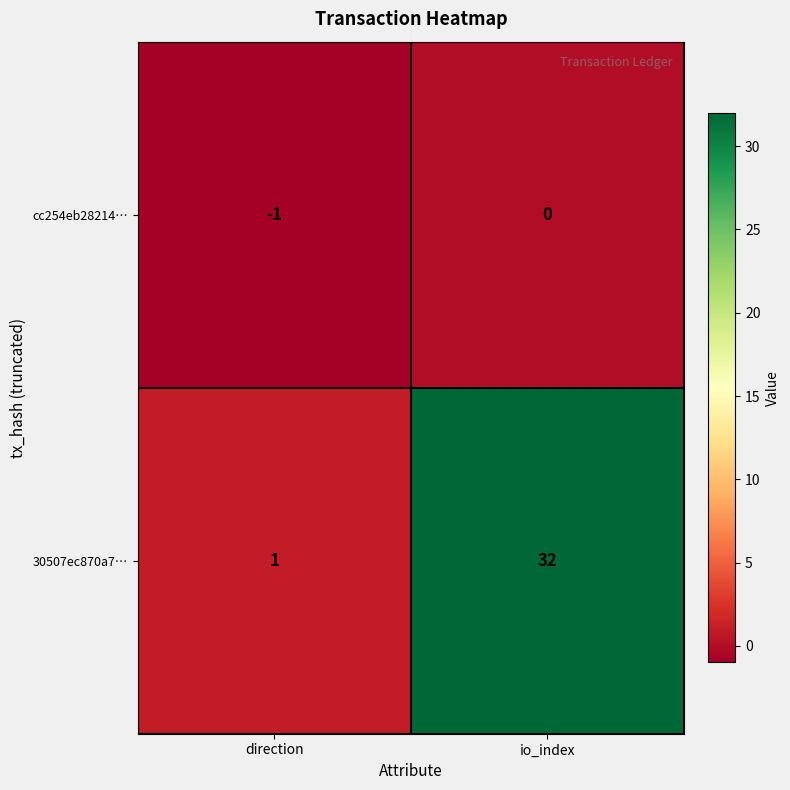

Rank the series by their average value, from highest to lowest.

30507ec870a7…, cc254eb28214…